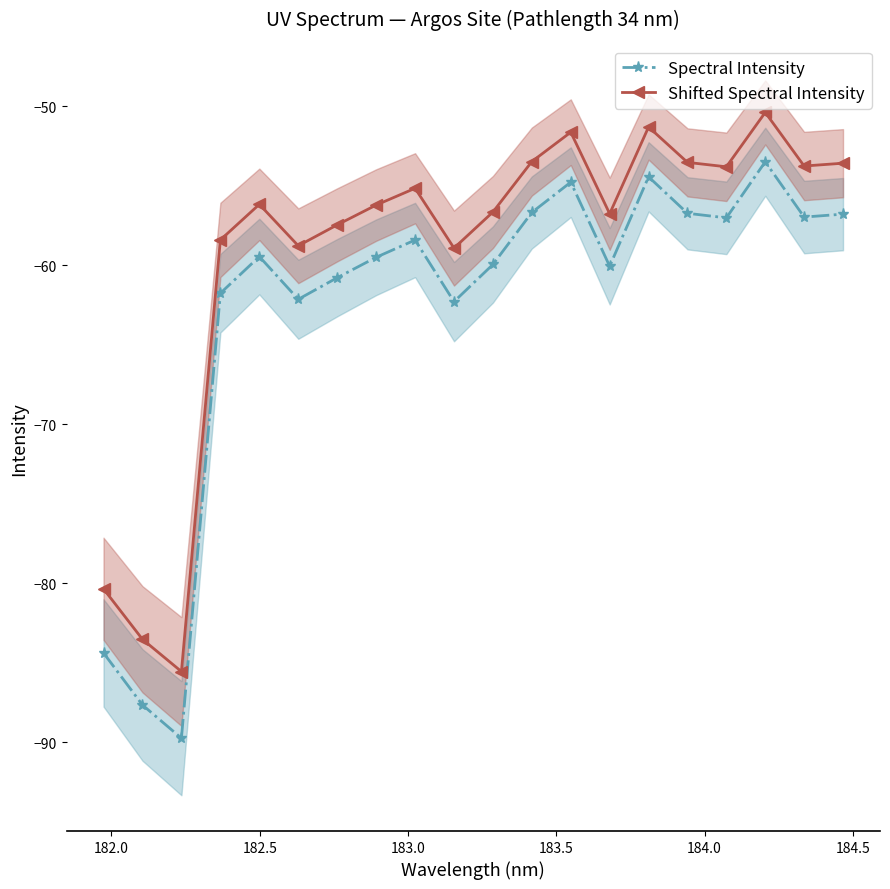

How many values in the Shifted Spectral Intensity series are below -56?

11